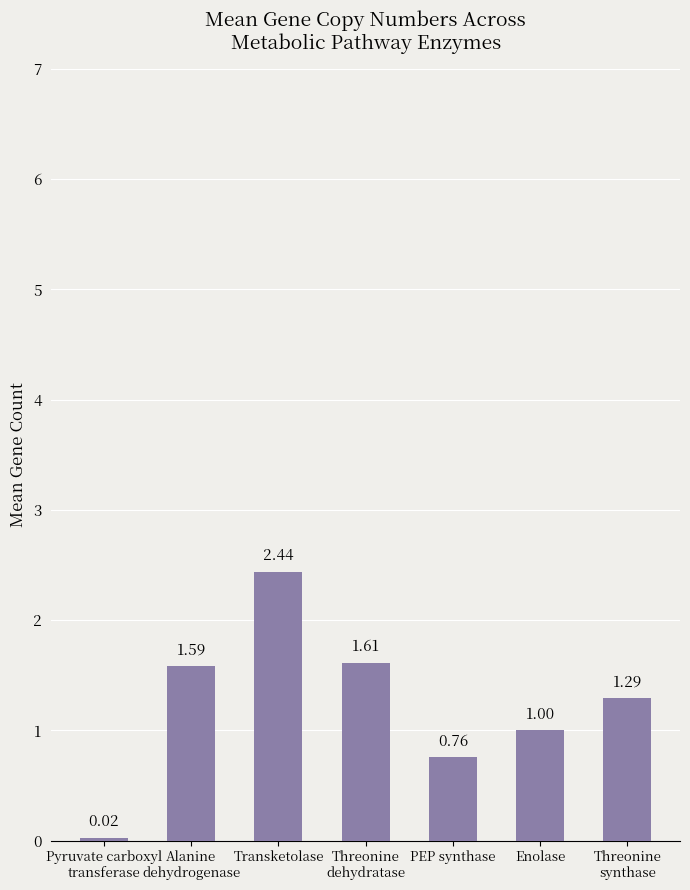

What is the difference between the second highest and second lowest values?

0.9